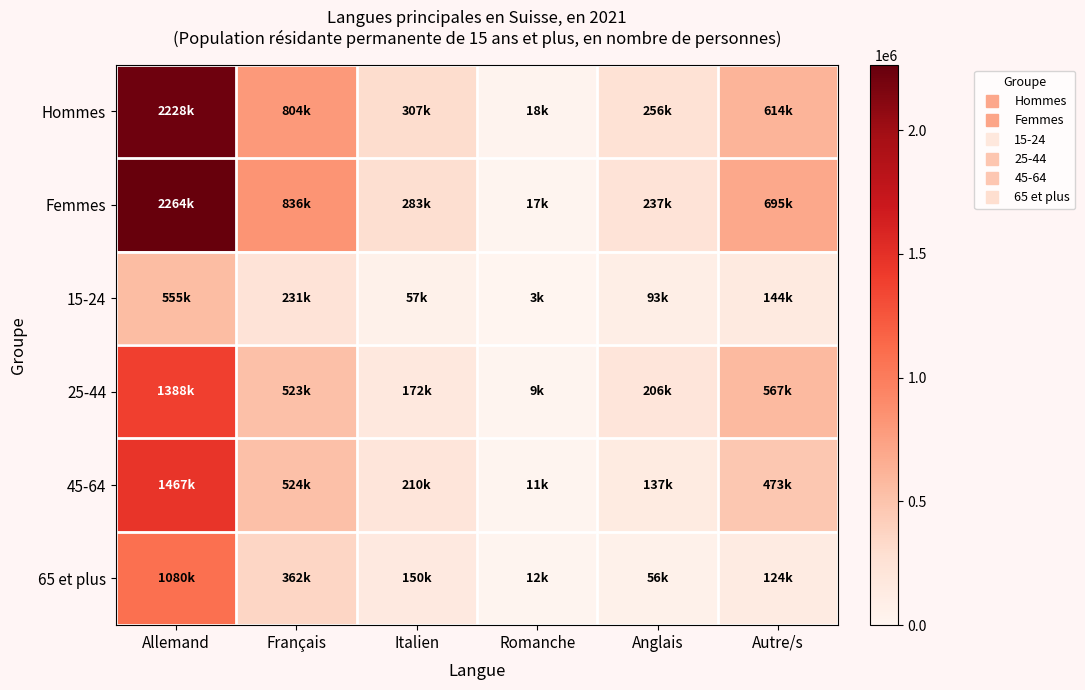

What is the minimum value shown in the chart?

3051